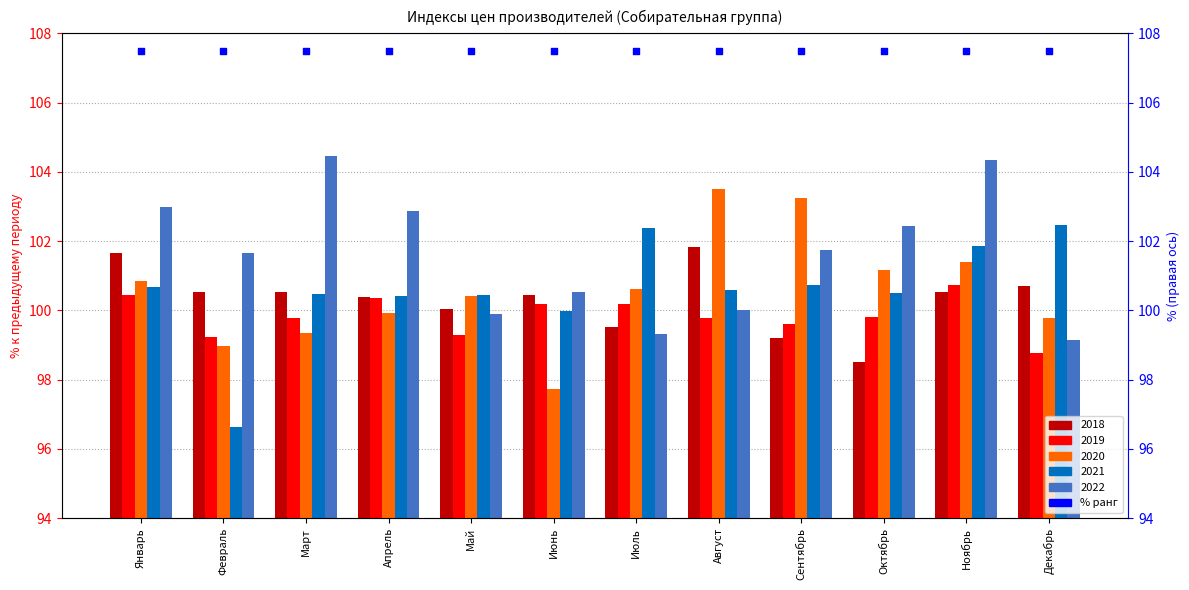

Is the value of 2021 at Апрель greater than the value of 2022 at Октябрь?

No